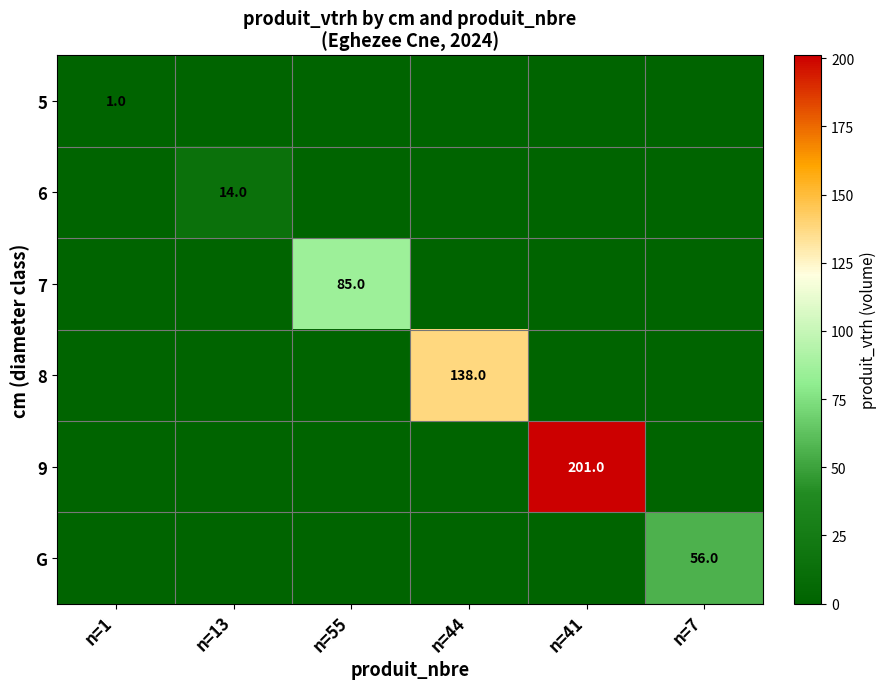

Is it true that 9 equals 201 at n=41?

True